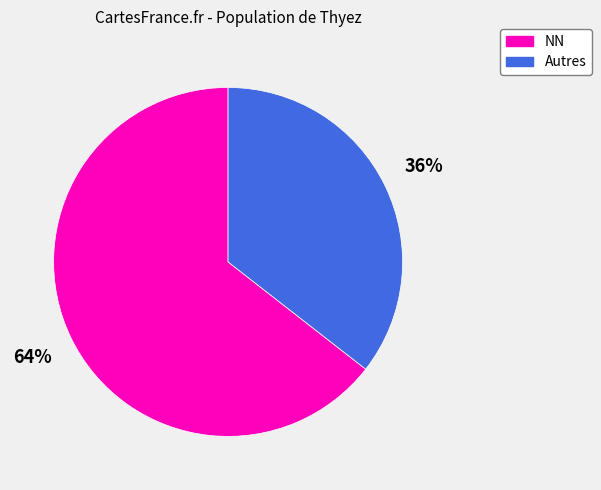

The NN slice represents 70% of the pie. True or false?

False